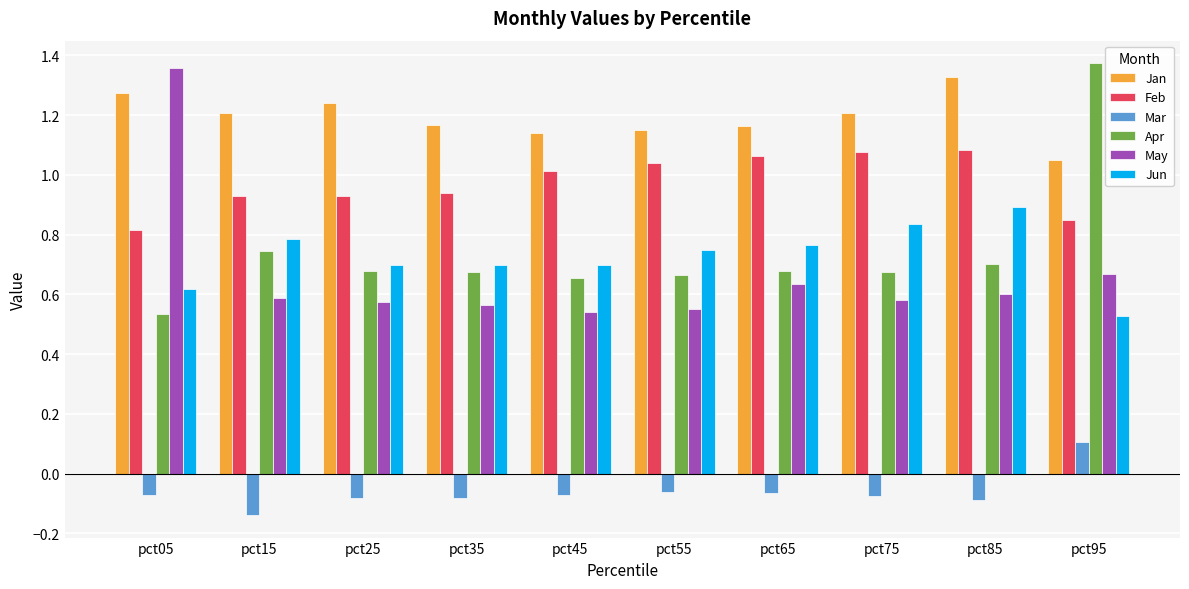

What is the sum of the Jun values at pct85 and pct15?

1.7